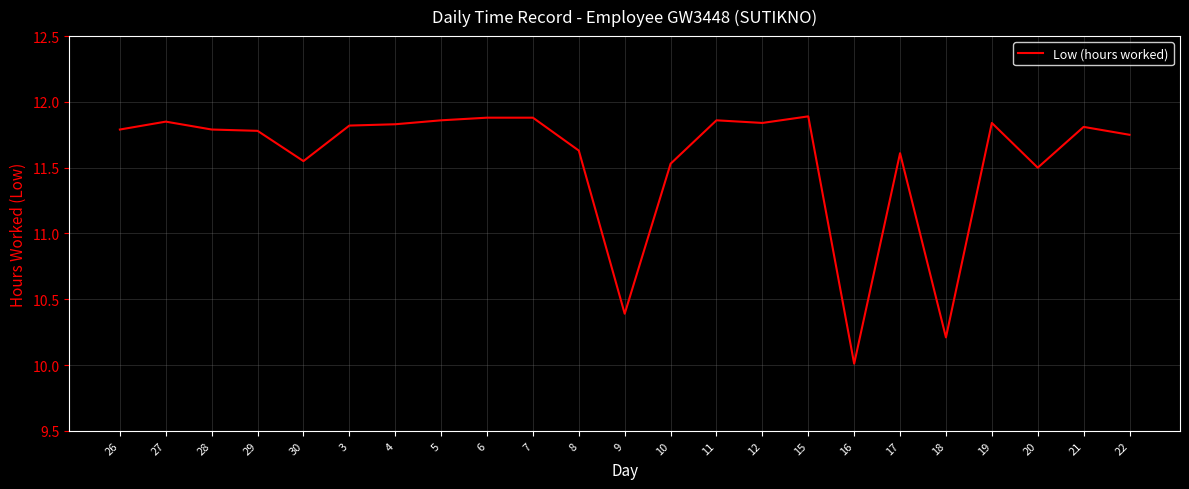

What position from the right is 20?

3